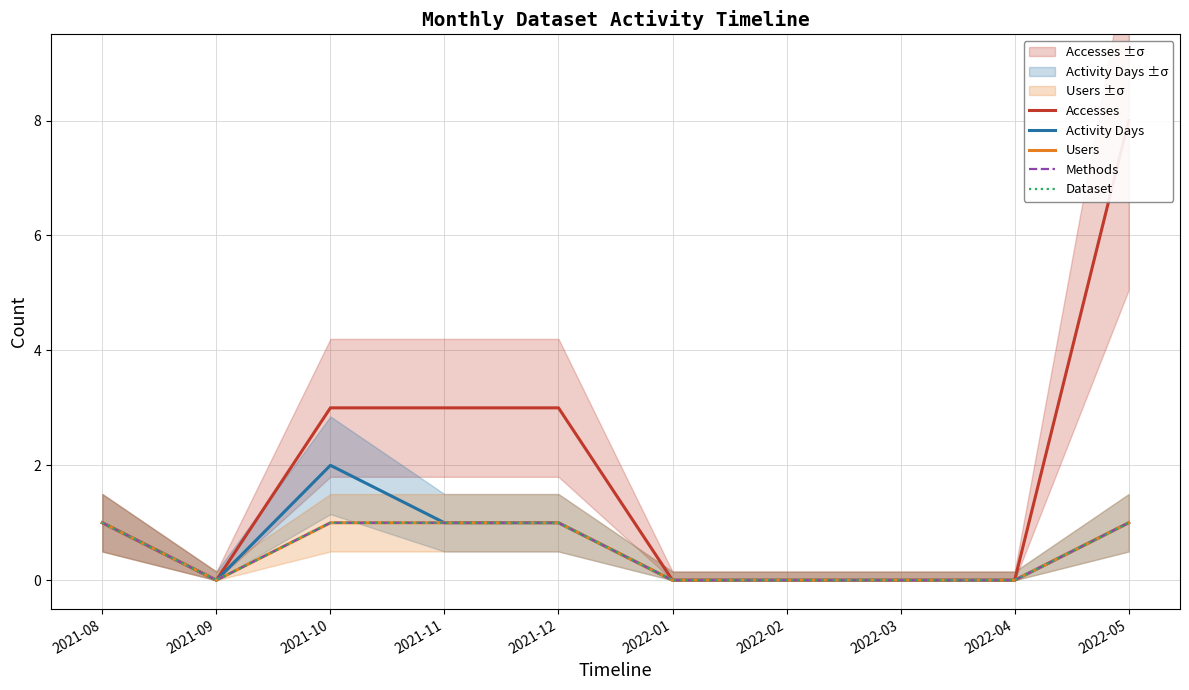

Reading left to right, extract all data points from this chart.

Accesses: 1	0	3	3	3	0	0	0	0	8
Activity Days: 1	0	2	1	1	0	0	0	0	1
Users: 1	0	1	1	1	0	0	0	0	1
Methods: 1	0	1	1	1	0	0	0	0	1
Dataset: 1	0	1	1	1	0	0	0	0	1